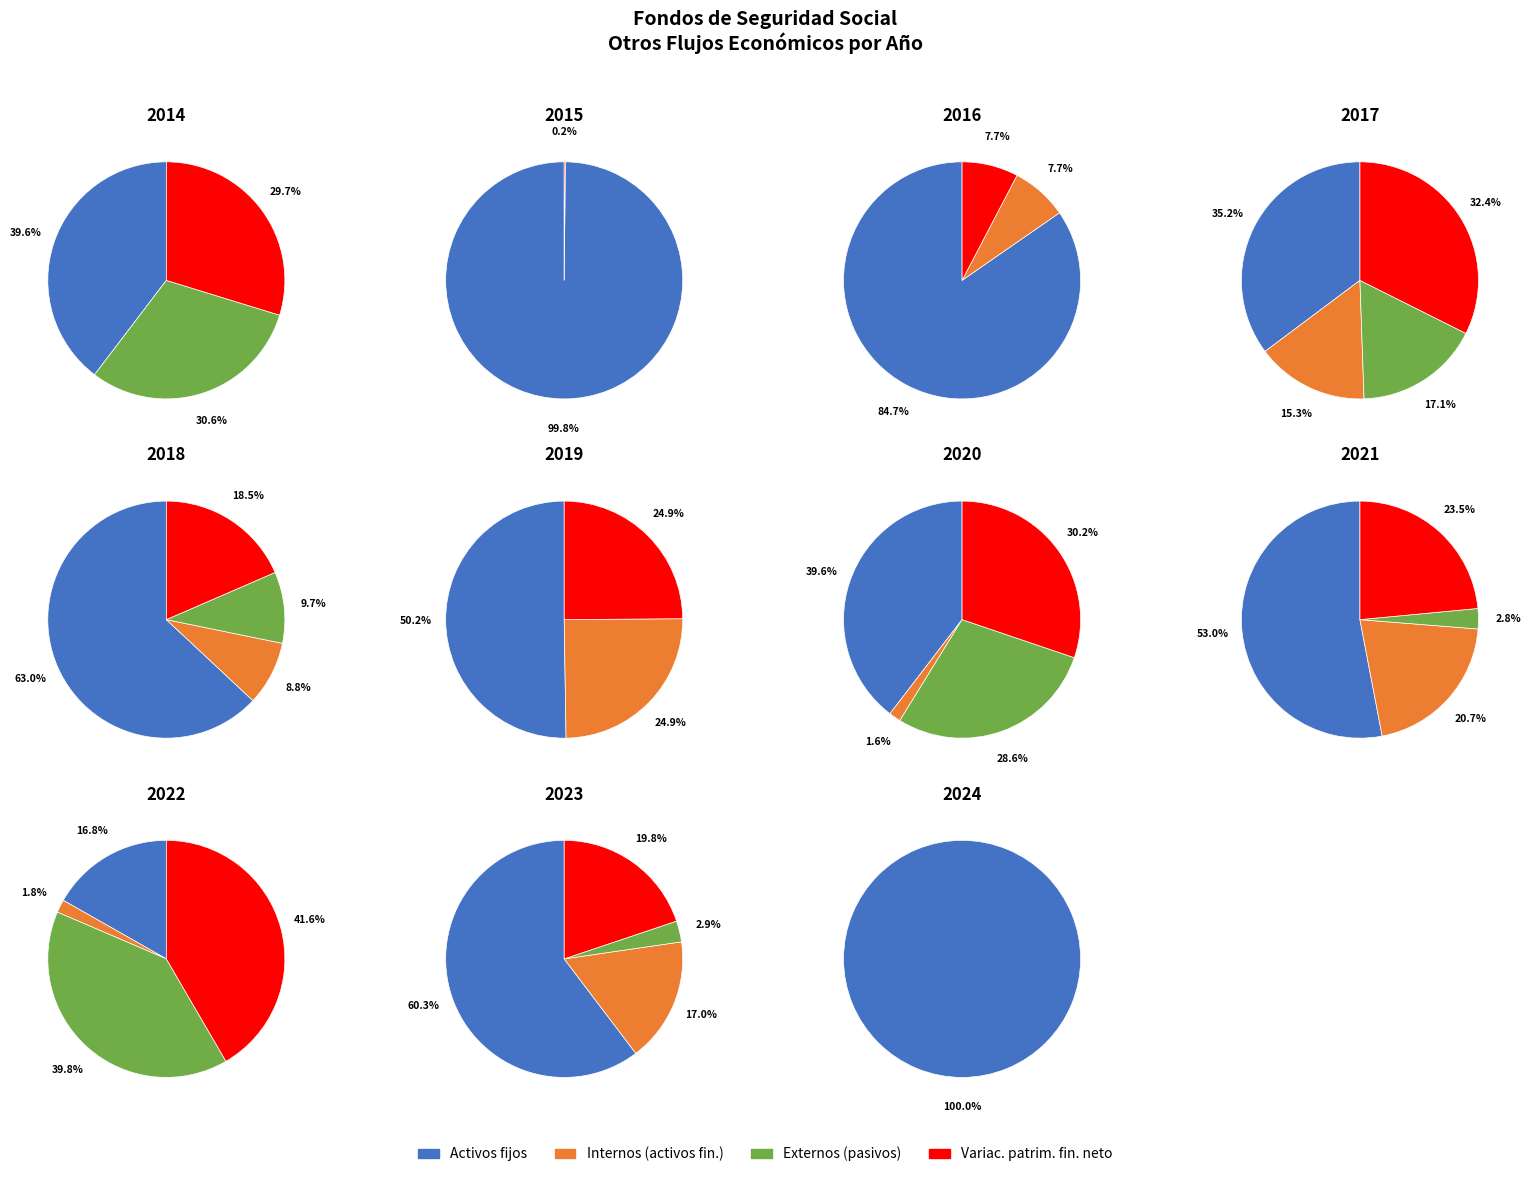

Rank the series at 2020 from highest to lowest value.

Activos fijos, Variac. patrim. fin. neto, Externos (pasivos), Internos (activos fin.)